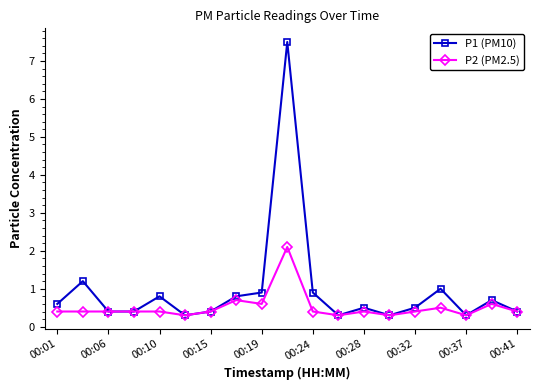

List the series in order of their overall mean, lowest first.

P2 (PM2.5), P1 (PM10)